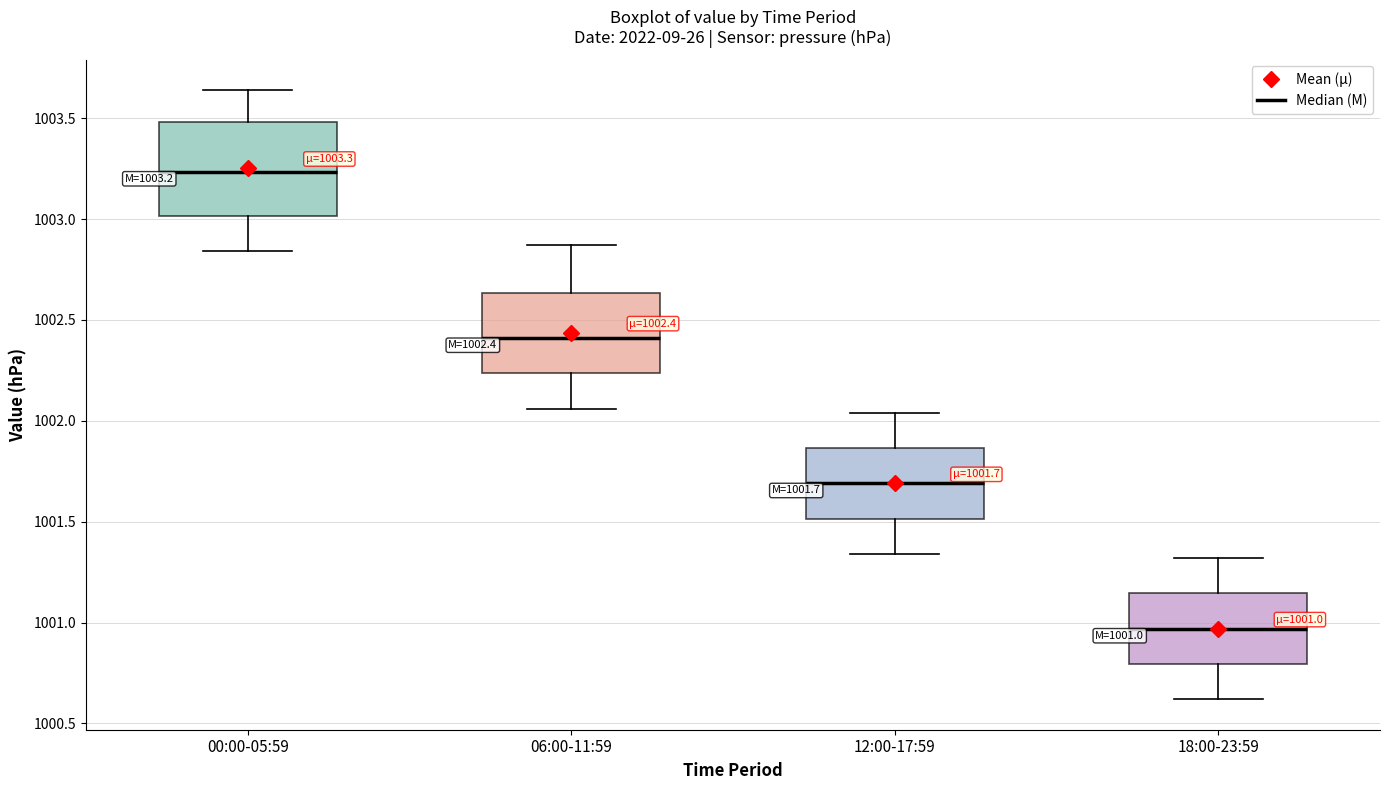

Which box's median line is the lowest?

18:00-23:59